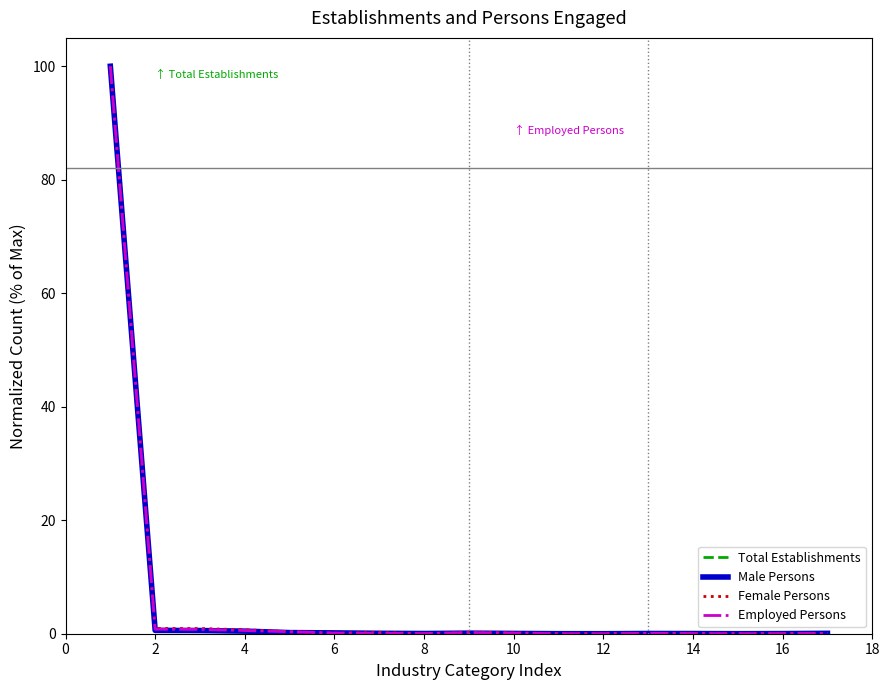

What is the difference between the second highest and minimum values in the Employed Persons series?

0.8